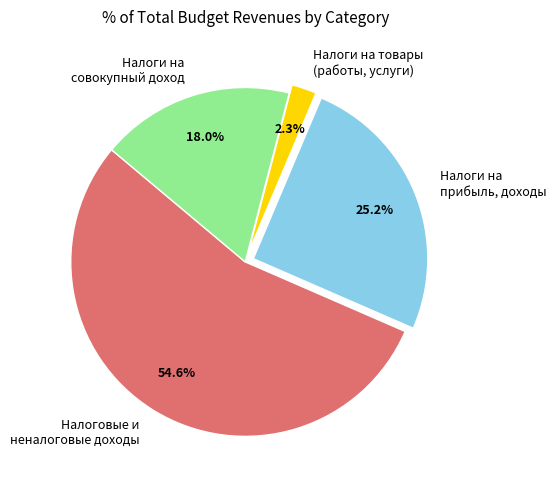

How many segments does this pie chart have?

4